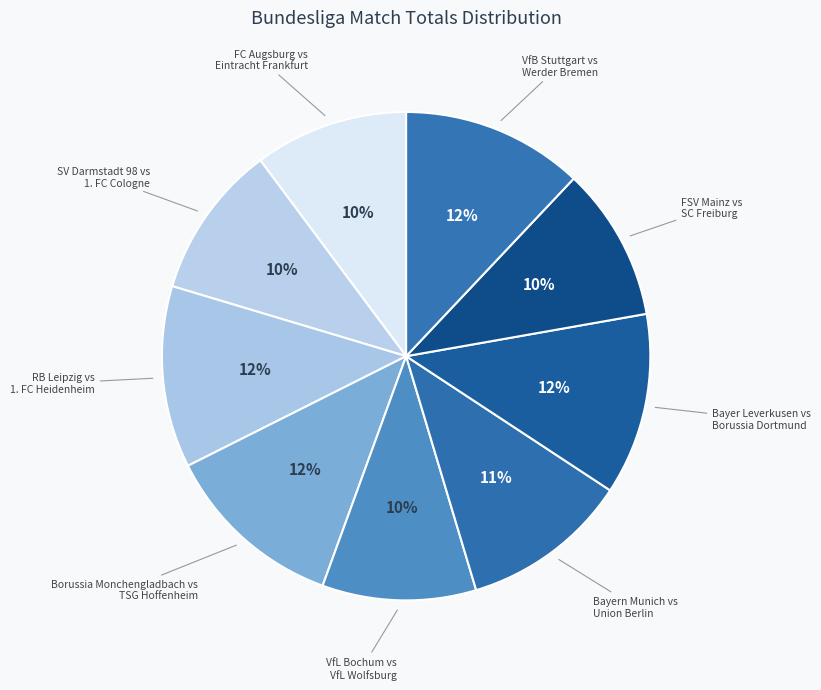

Rank the categories by value from highest to lowest.

RB Leipzig vs
1. FC Heidenheim, Borussia Monchengladbach vs
TSG Hoffenheim, Bayer Leverkusen vs
Borussia Dortmund, VfB Stuttgart vs
Werder Bremen, Bayern Munich vs
Union Berlin, FC Augsburg vs
Eintracht Frankfurt, SV Darmstadt 98 vs
1. FC Cologne, VfL Bochum vs
VfL Wolfsburg, FSV Mainz vs
SC Freiburg